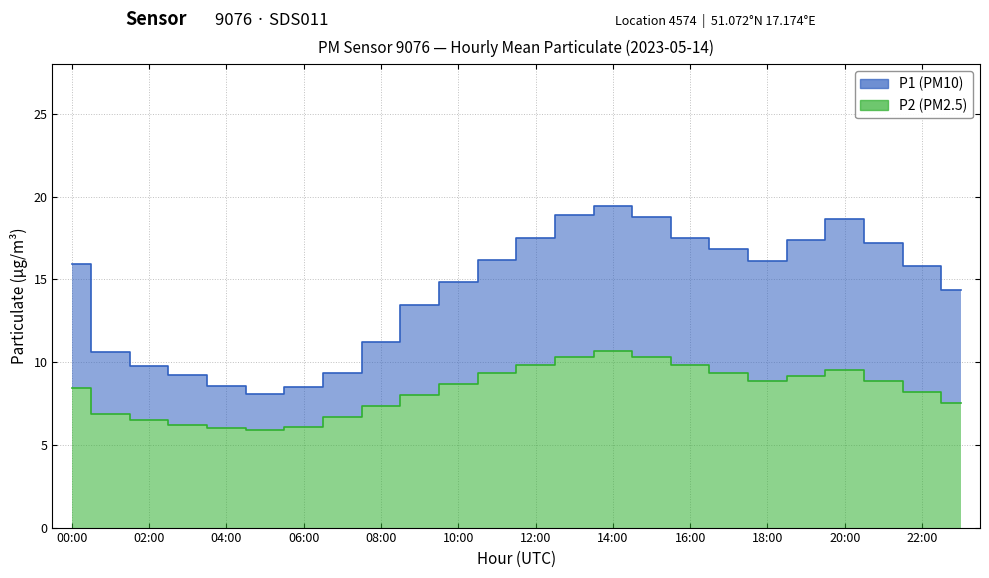

Is it true that P1 equals 5.4 at 05:00?

False